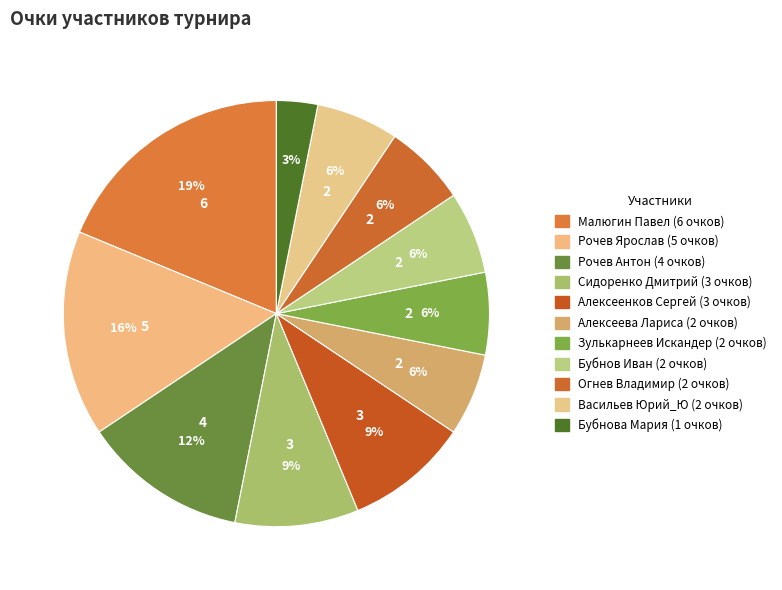

To the nearest percent, what percentage of the pie is Бубнова Мария?

3%